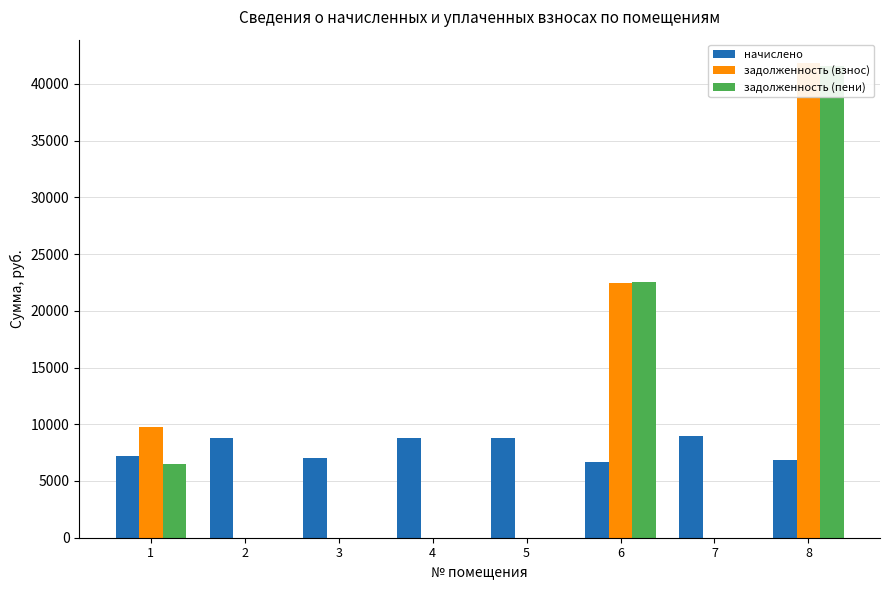

At how many categories does at least one series exceed 37372?

1